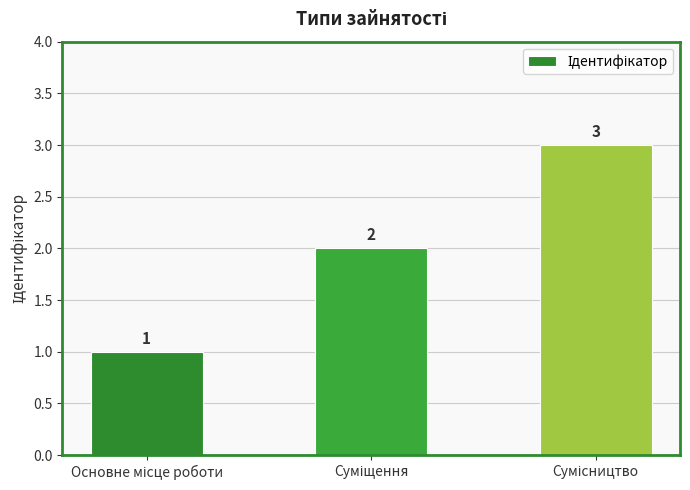

What is the greatest value displayed?

3